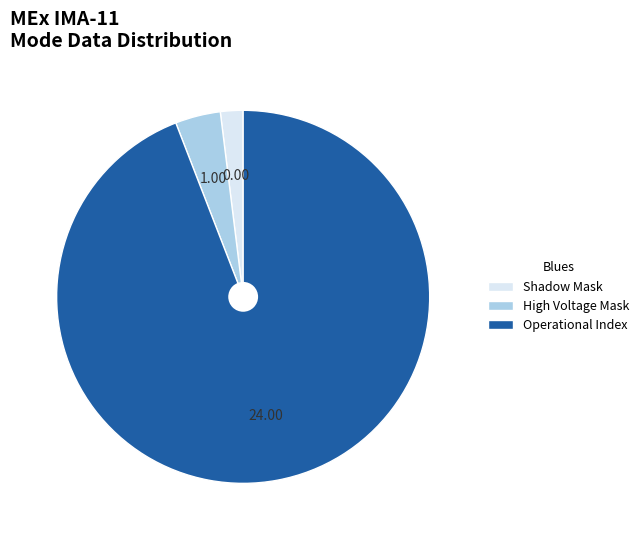

Count the number of slices in the pie.

3